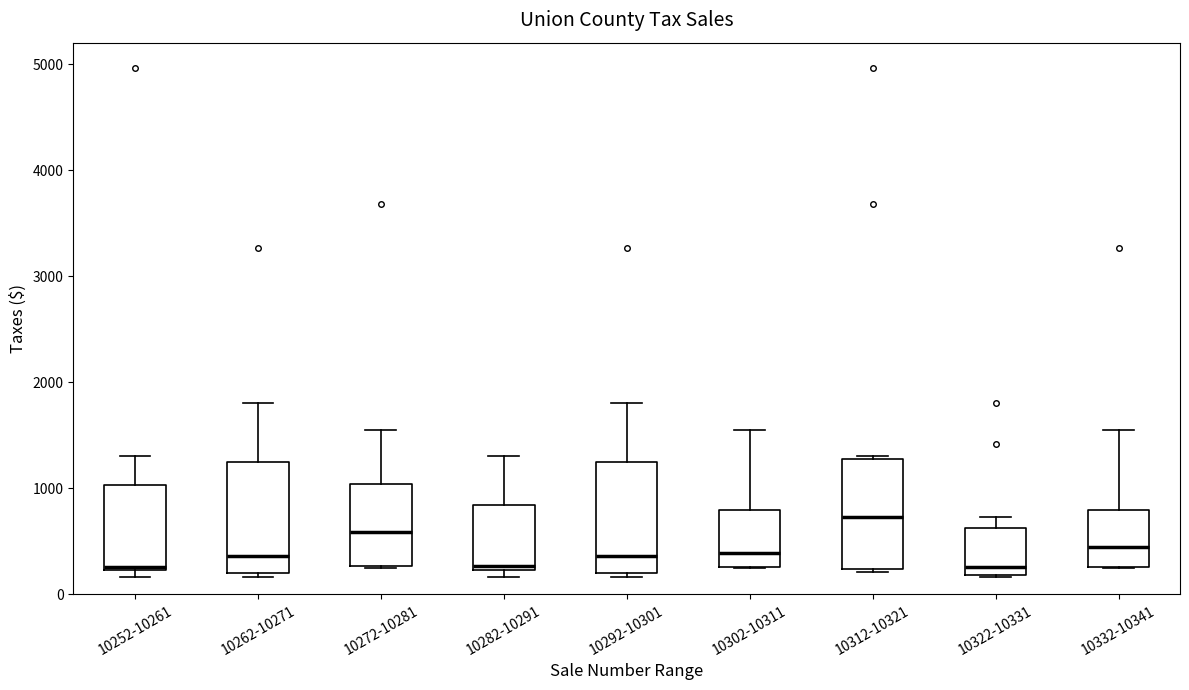

Reading left to right, transcribe this box plot: for each box, give where its median line is, the range the box spans, and where its two whiskers end, as read against the y-axis. The values are not printed on the chart, so give them approximately, as read against the axis.

10252-10261: median 300, box 200 to 1000, whiskers 200 (just below the box's lower edge) to 1300
10262-10271: median 400, box 200 to 1200, whiskers 200 (just below the box's lower edge) to 1800
10272-10281: median 600, box 300 to 1000, whiskers 300 to 1600
10282-10291: median 300, box 200 to 800, whiskers 200 (just below the box's lower edge) to 1300
10292-10301: median 400, box 200 to 1200, whiskers 200 (just below the box's lower edge) to 1800
10302-10311: median 400, box 300 to 800, whiskers 300 to 1600
10312-10321: median 700, box 200 to 1300, whiskers 200 (just below the box's lower edge) to 1300
10322-10331: median 300, box 200 to 600, whiskers 200 to 700
10332-10341: median 400, box 300 to 800, whiskers 300 to 1600